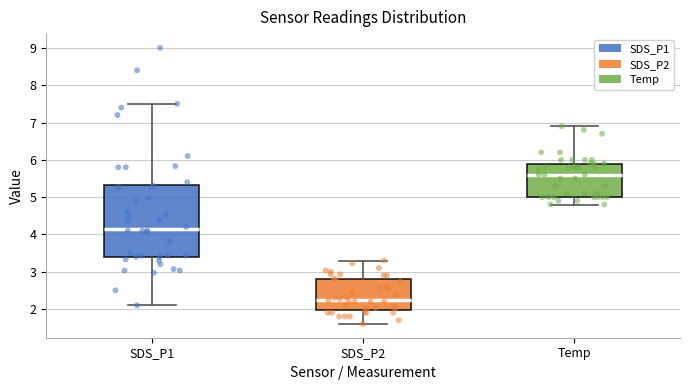

Reading left to right, read every box against the y-axis: the position of its median line, the range the box covers, and the ends of its whiskers. The values are not printed on the chart, so give them approximately, as read against the axis.

SDS_P1: median 4.2, box 3.4 to 5.3, whiskers 2.1 to 7.5
SDS_P2: median 2.3, box 2.0 to 2.8, whiskers 1.6 to 3.3
Temp: median 5.6, box 5.0 to 5.9, whiskers 4.8 to 6.9